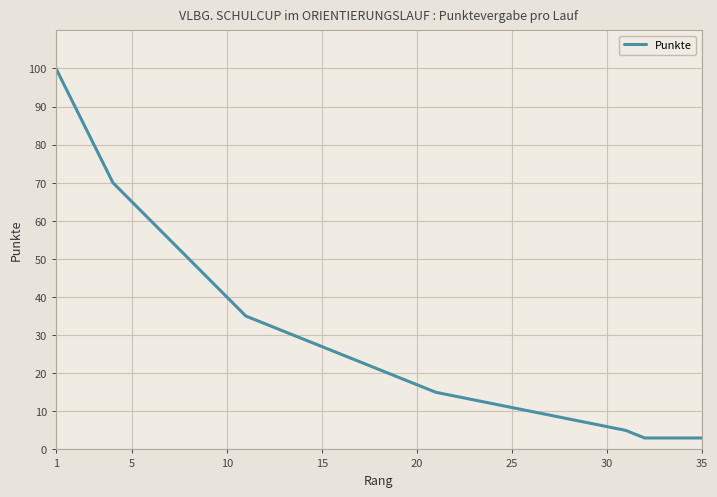

What is the maximum value shown in the chart?

100